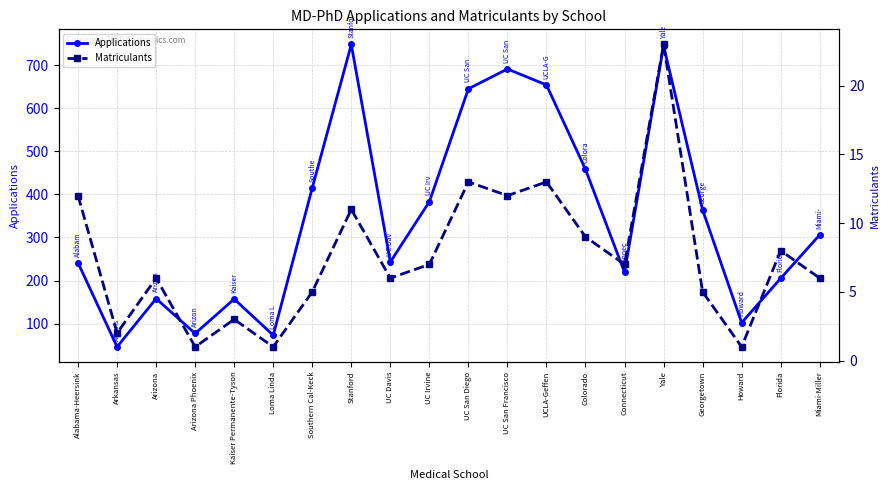

How many interior local valleys does the Applications series have?

6